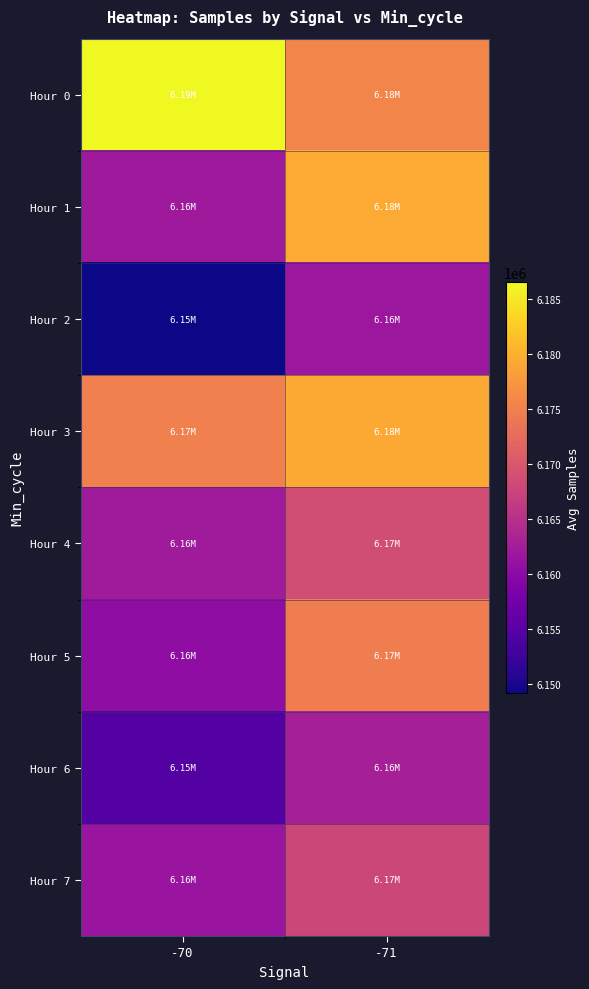

What is the greatest value displayed?

6186548.0